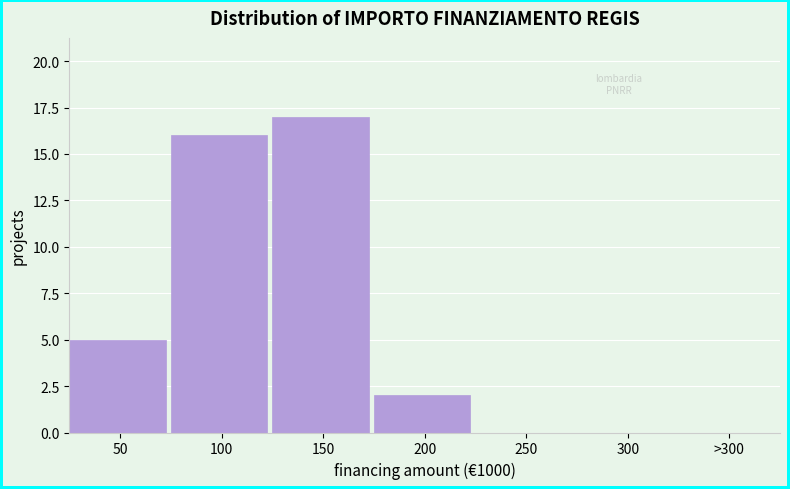

Reading left to right, extract all data points from this chart.

50=5	100=16	150=17	200=2	250=0	300=0	>300=0